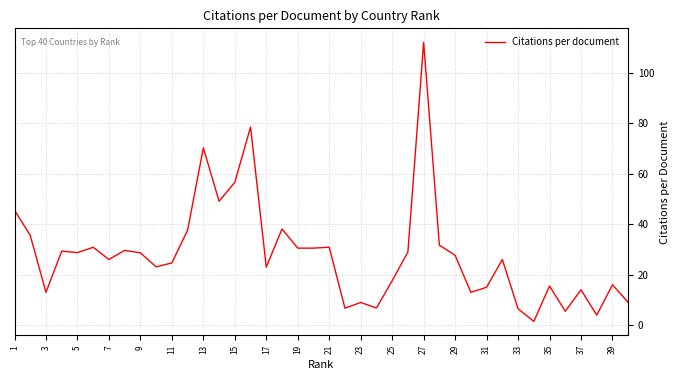

What is the maximum value shown in the chart?

112.0